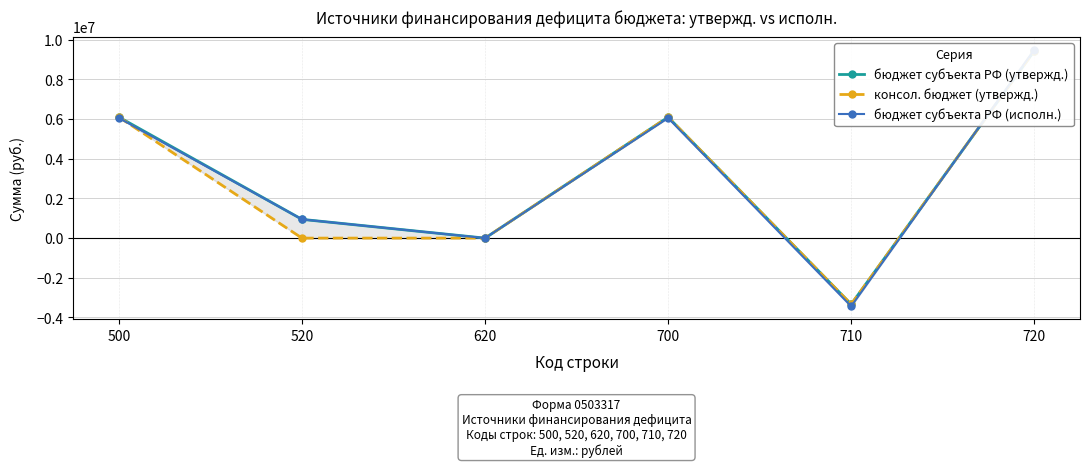

Which series has the largest total across all categories?

бюджет субъекта РФ (утвержд.)